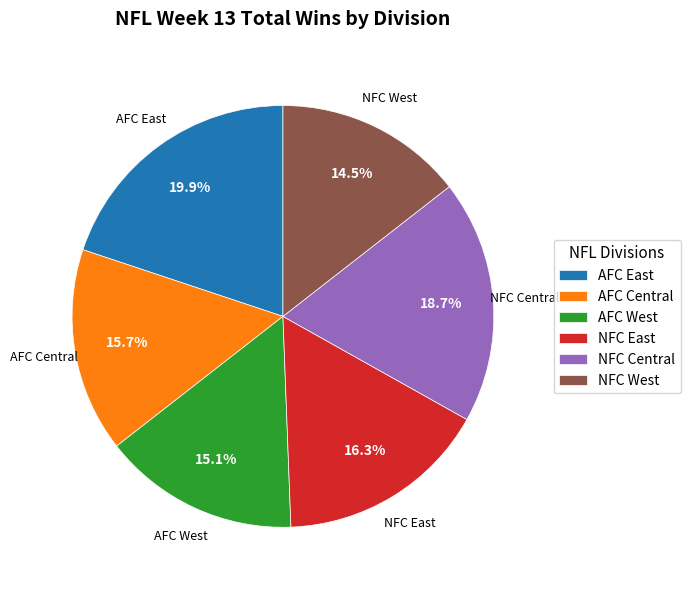

Which category has the biggest portion of the pie?

AFC East